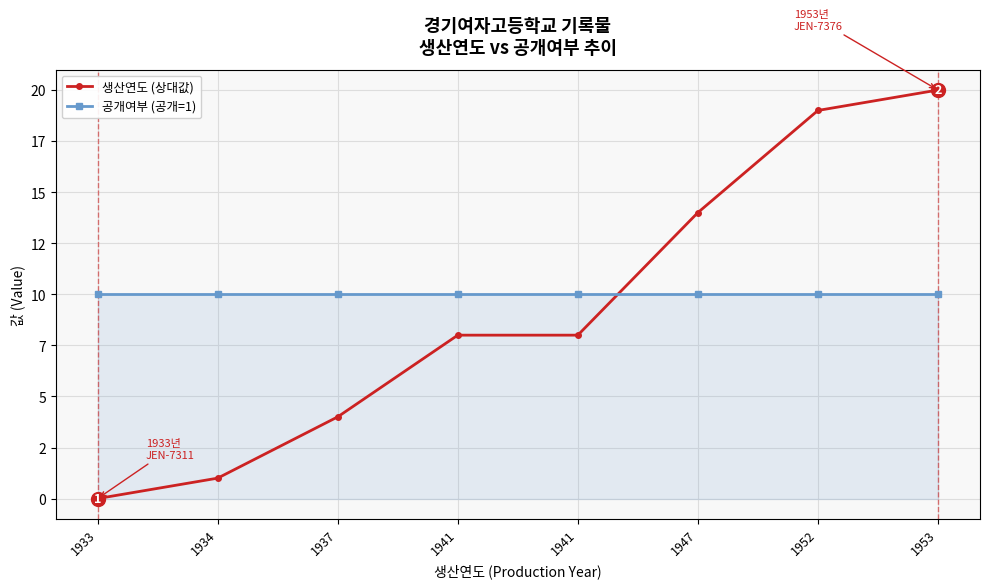

What are all the series names shown in the legend?

생산연도 (상대값), 공개여부 (공개=1)